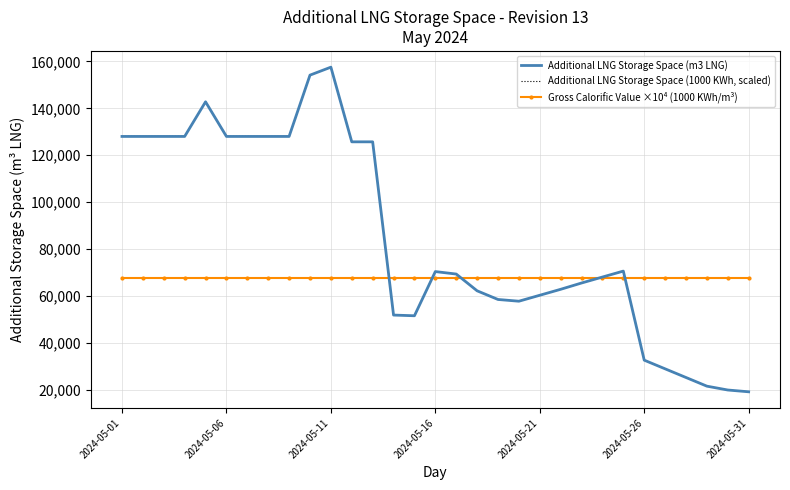

What is the maximum value shown in the chart?

157576.0